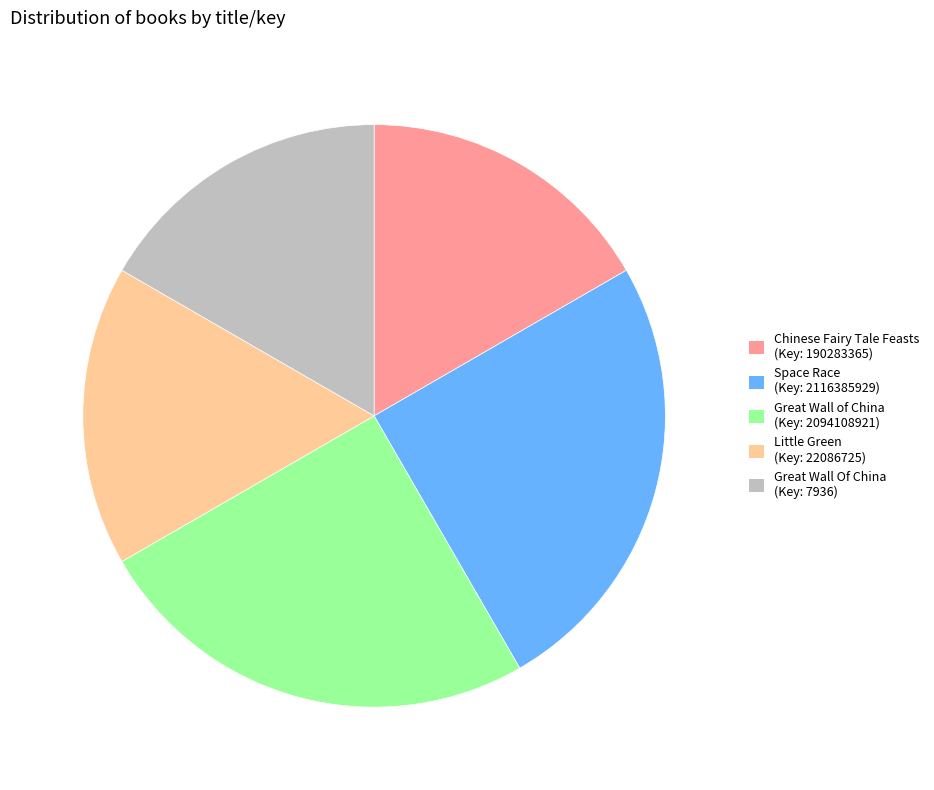

How many slices are in this pie chart?

5